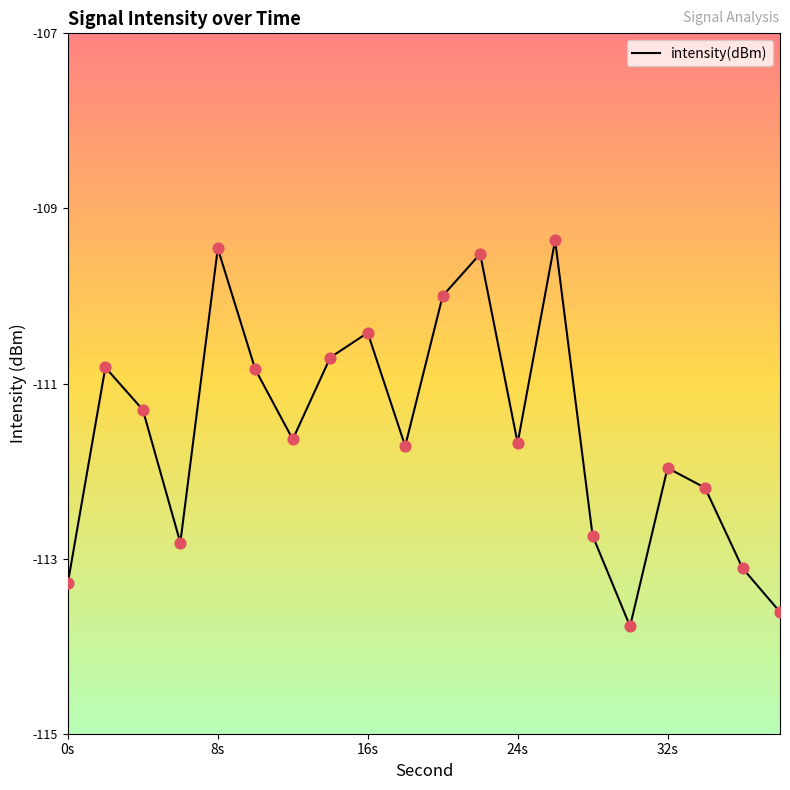

What is the maximum value shown in the chart?

-109.4